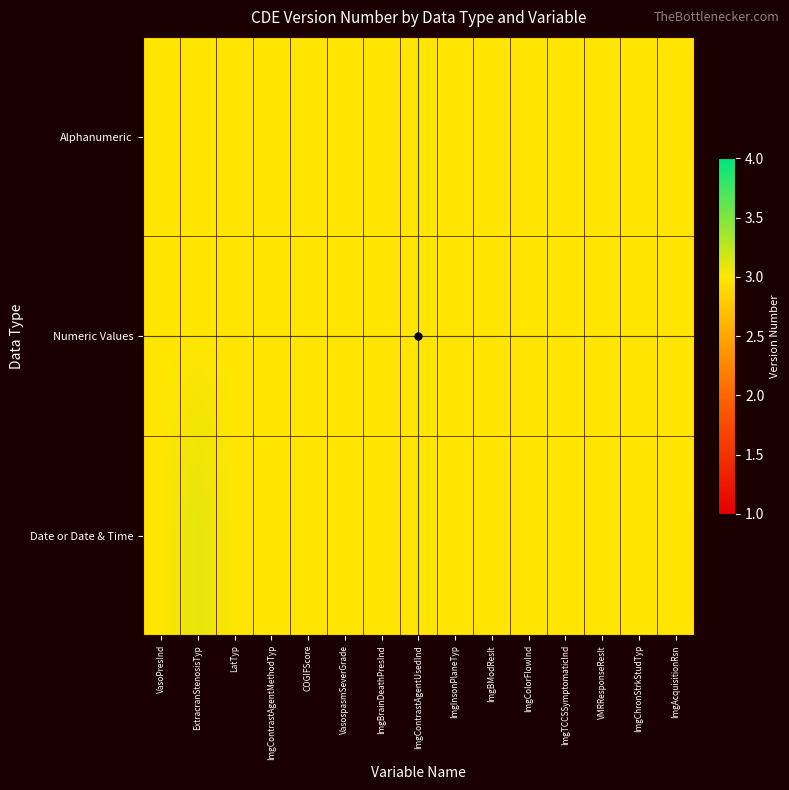

Reading left to right, list all the values displayed in this chart.

Alphanumeric: VasoPresInd=3.0	ExtracranStenosisTyp=3.0	LatTyp=3.0	ImgContrastAgentMethodTyp=3.0	COGIFScore=3.0	VasospasmSeverGrade=3.0	ImgBrainDeathPresInd=3.0	ImgContrastAgentUsedInd=3.0	ImgInsonPlaneTyp=3.0	ImgBModReslt=3.0	ImgColorFlowInd=3.0	ImgTCCSSymptomaticInd=3.0	VMRResponseReslt=3.0	ImgChronStrkStudTyp=3.0	ImgAcquisitionRsn=3.0
Numeric Values: VasoPresInd=3.0	ExtracranStenosisTyp=3.0	LatTyp=3.0	ImgContrastAgentMethodTyp=3.0	COGIFScore=3.0	VasospasmSeverGrade=3.0	ImgBrainDeathPresInd=3.0	ImgContrastAgentUsedInd=3.0	ImgInsonPlaneTyp=3.0	ImgBModReslt=3.0	ImgColorFlowInd=3.0	ImgTCCSSymptomaticInd=3.0	VMRResponseReslt=3.0	ImgChronStrkStudTyp=3.0	ImgAcquisitionRsn=3.0
Date or Date & Time: VasoPresInd=3.0	ExtracranStenosisTyp=3.1	LatTyp=3.0	ImgContrastAgentMethodTyp=3.0	COGIFScore=3.0	VasospasmSeverGrade=3.0	ImgBrainDeathPresInd=3.0	ImgContrastAgentUsedInd=3.0	ImgInsonPlaneTyp=3.0	ImgBModReslt=3.0	ImgColorFlowInd=3.0	ImgTCCSSymptomaticInd=3.0	VMRResponseReslt=3.0	ImgChronStrkStudTyp=3.0	ImgAcquisitionRsn=3.0